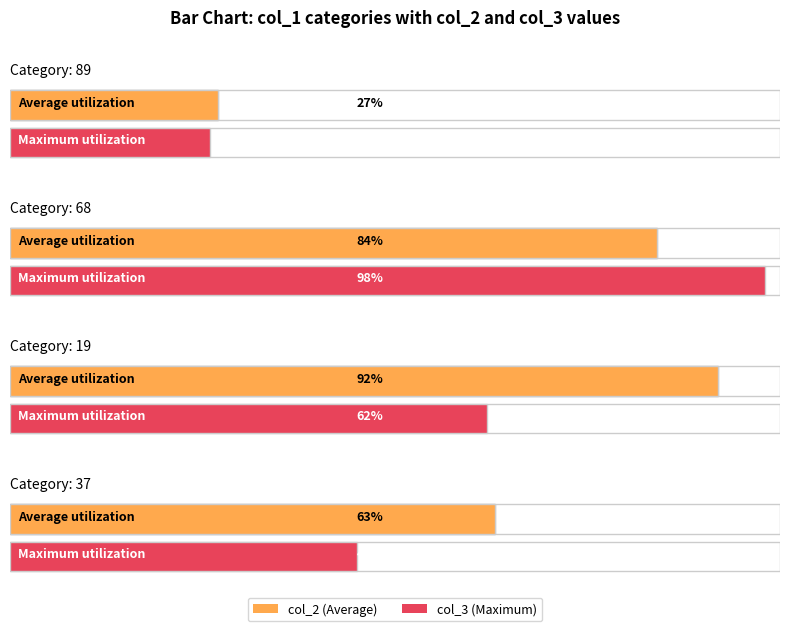

How many data points in col_2 are above 84?

1